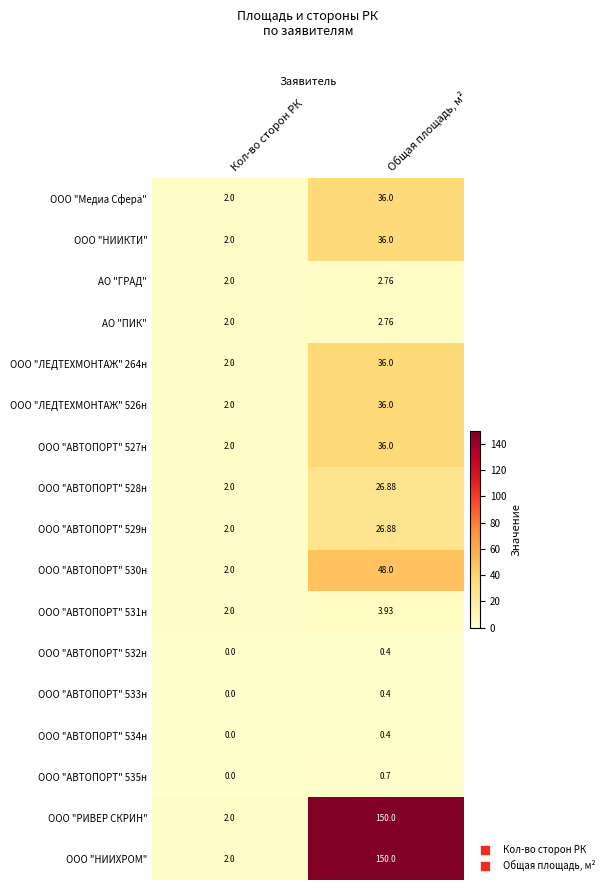

At which category does the chart reach its minimum across all series?

Кол-во сторон РК